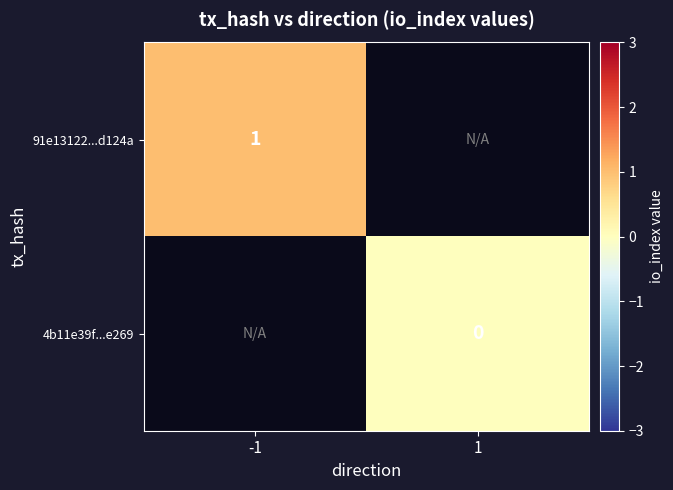

Is it true that 91e13122...d124a equals 0.3 at -1?

False